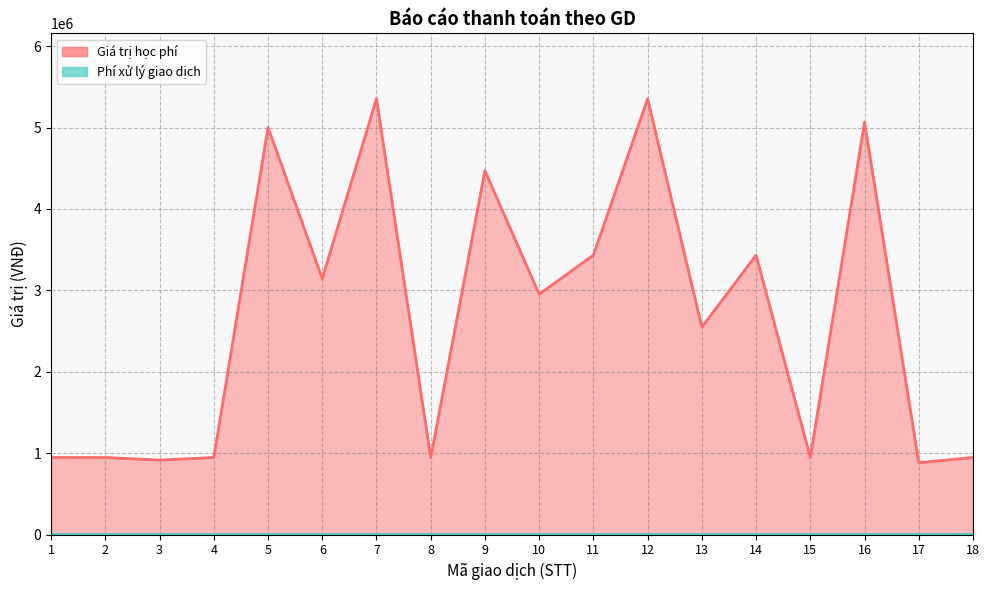

What is the value of the 7th point from the left?

5354520